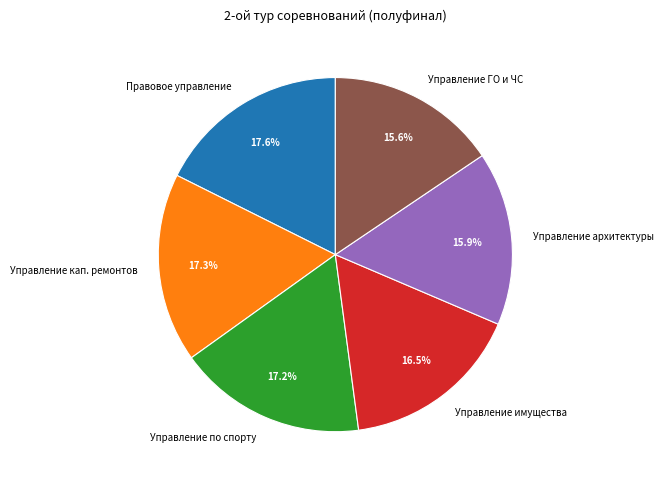

To the nearest percent, what is the difference between the largest and smallest slice percentages?

2%